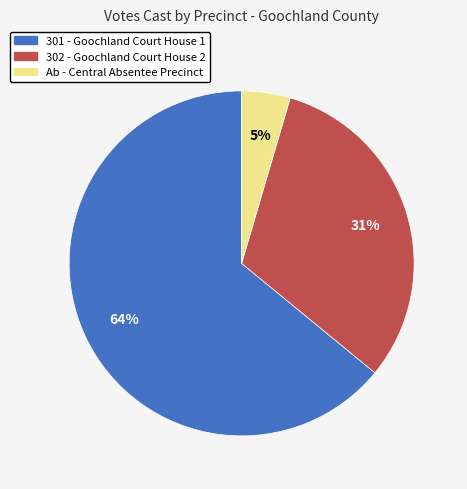

Do 302 - Goochland Court House 2 and 301 - Goochland Court House 1 together represent more than half of the pie?

Yes